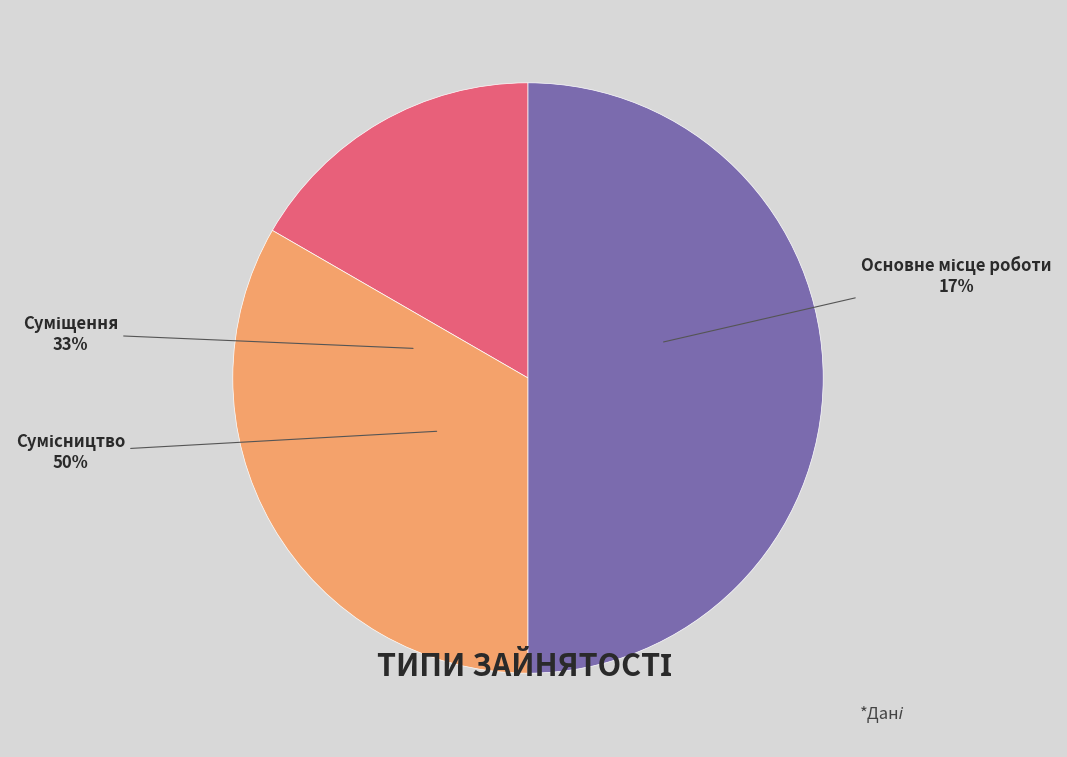

Rank the categories by value from lowest to highest.

Основне місце роботи, Суміщення, Сумісництво